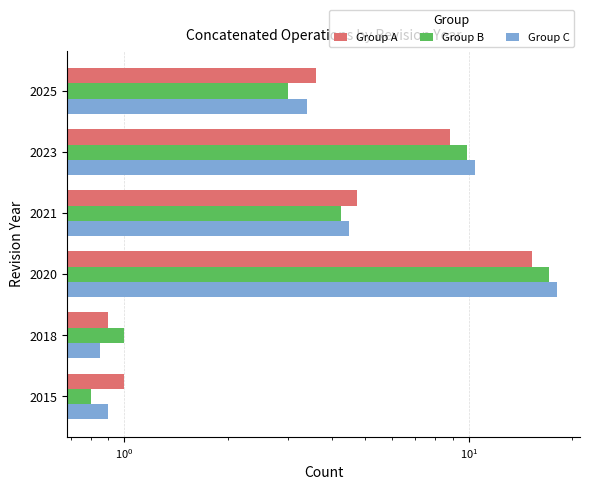

How many distinct data groups are displayed?

3